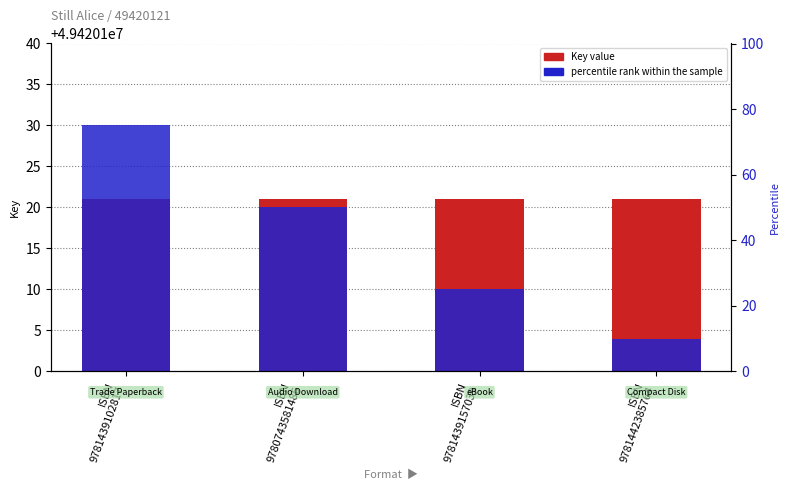

What are all the series names shown in the legend?

Key value, percentile rank within the sample